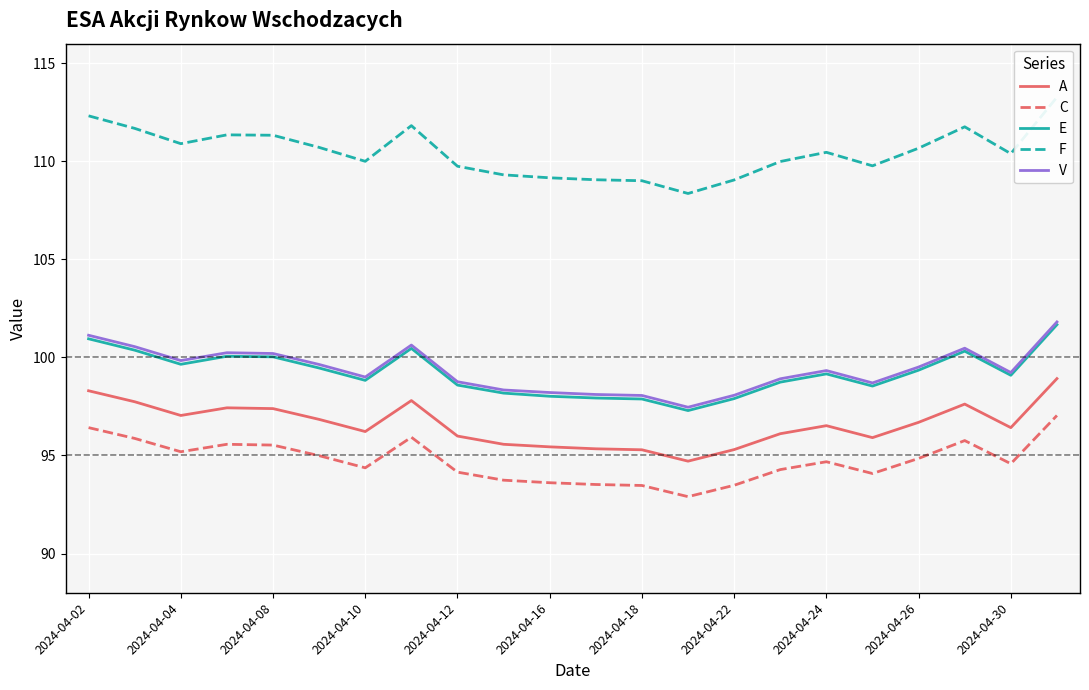

List the series in order of their peak value, lowest first.

C, A, E, V, F